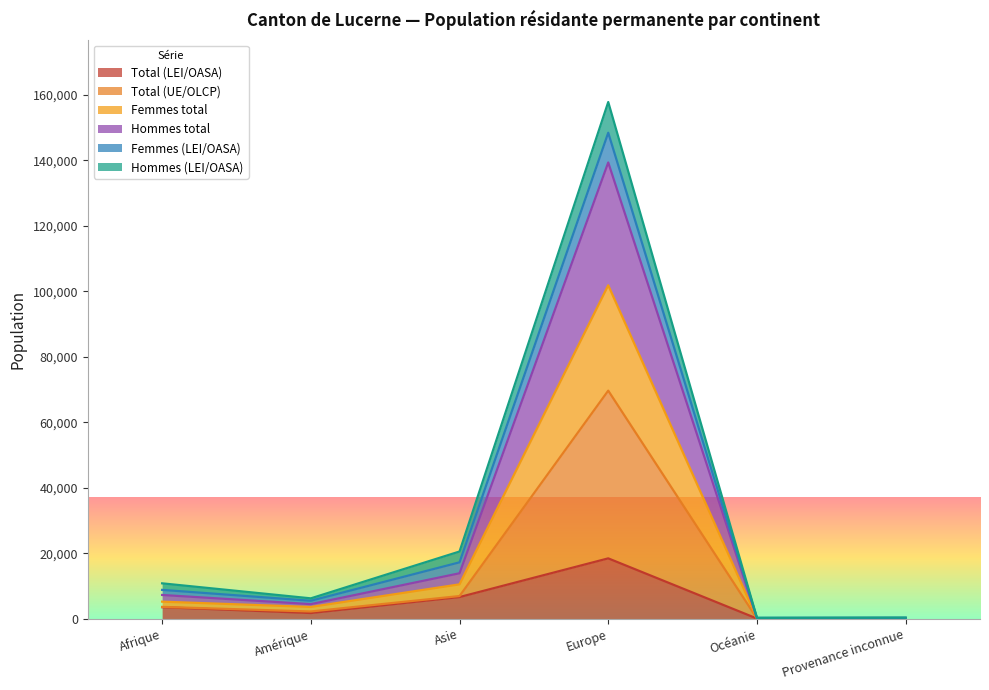

What are all the series names shown in the legend?

Total (LEI/OASA), Total (UE/OLCP), Femmes total, Hommes total, Femmes (LEI/OASA), Hommes (LEI/OASA)